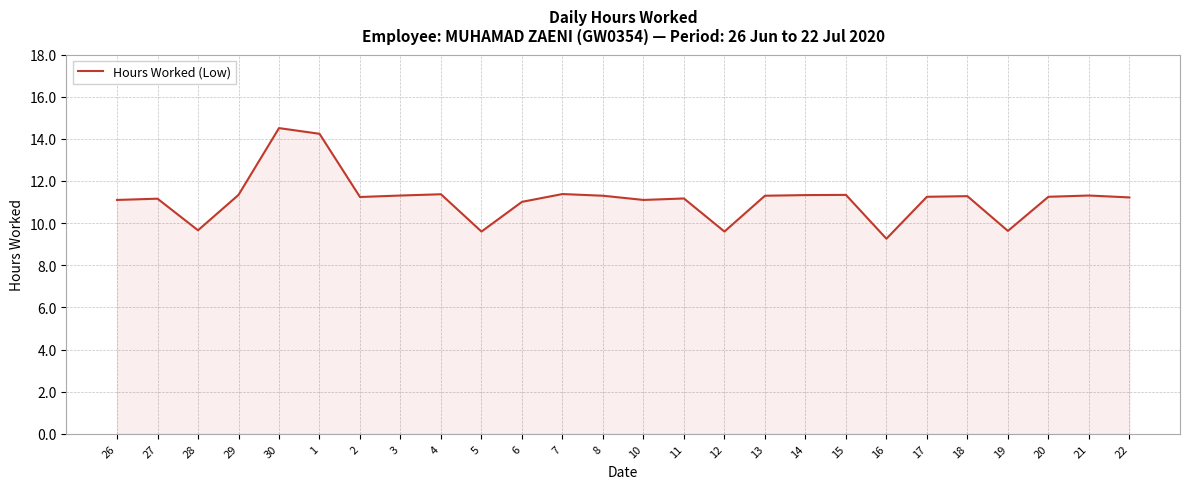

What position from the left is 30?

5